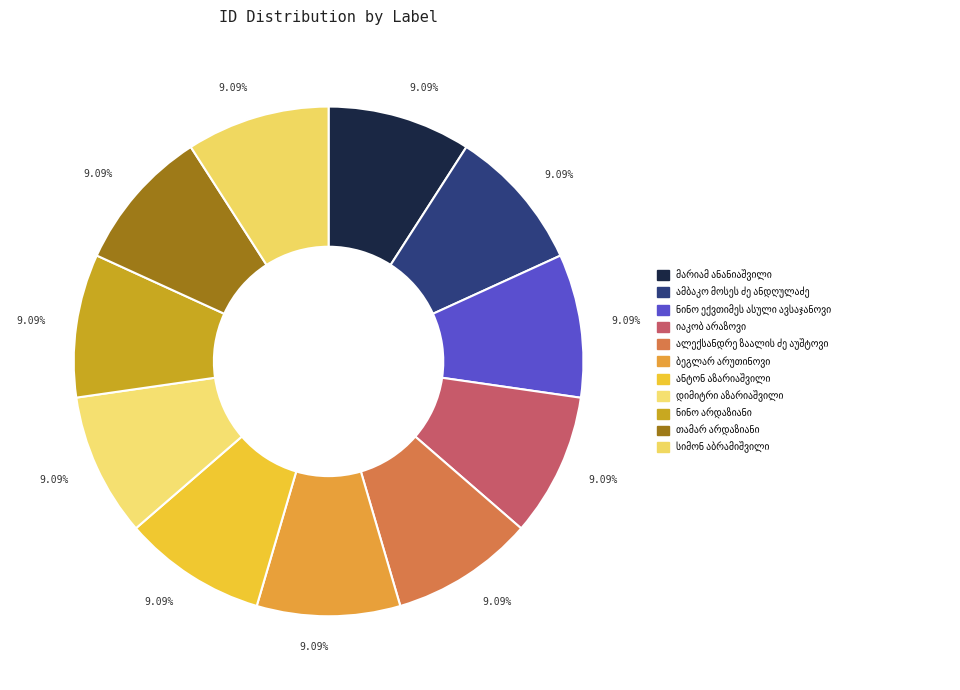

Is there a majority slice in this chart?

No